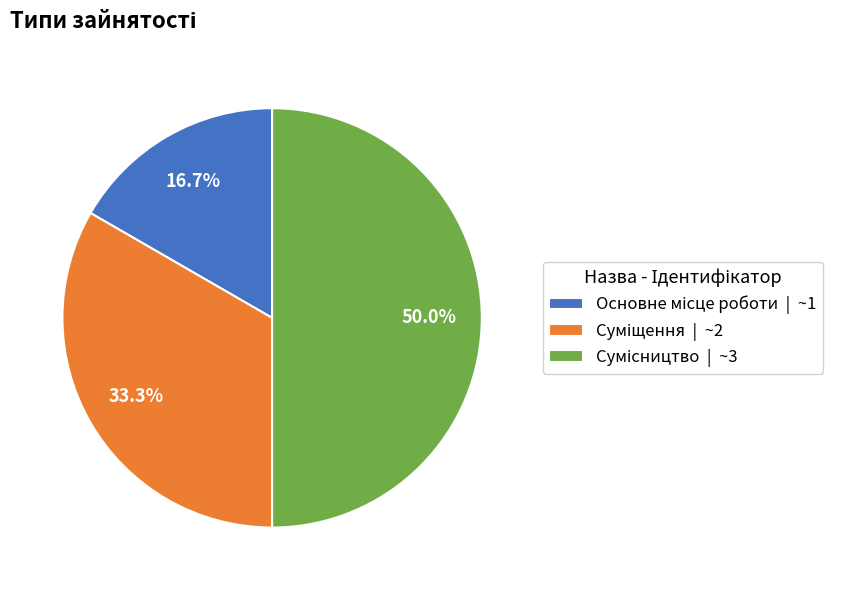

To the nearest percent, what is the average slice percentage?

33%